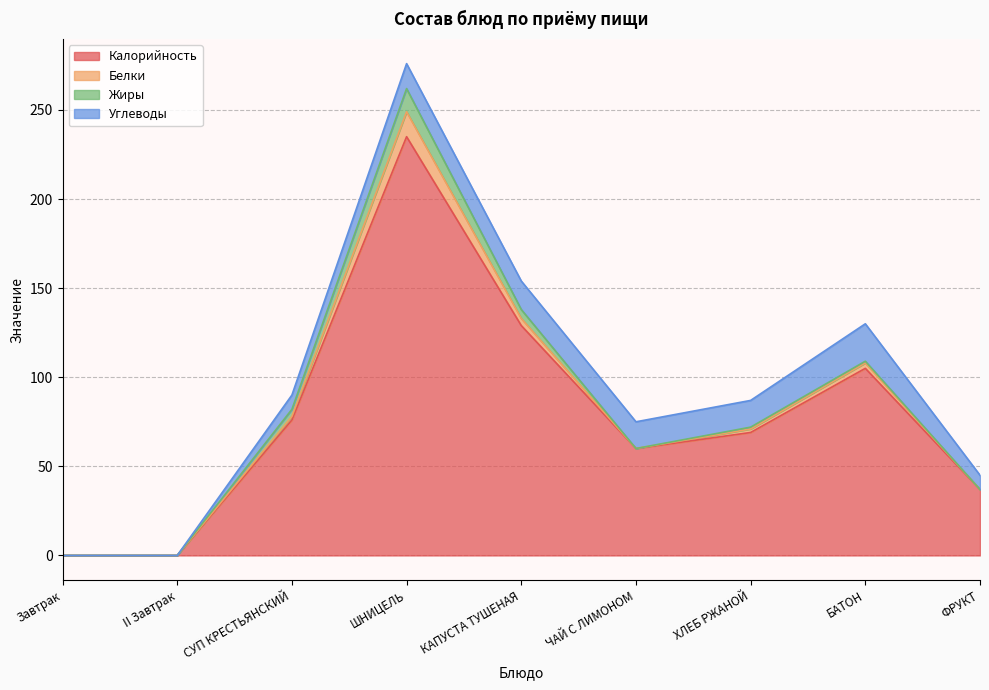

At which label does Жиры reach its minimum?

Завтрак